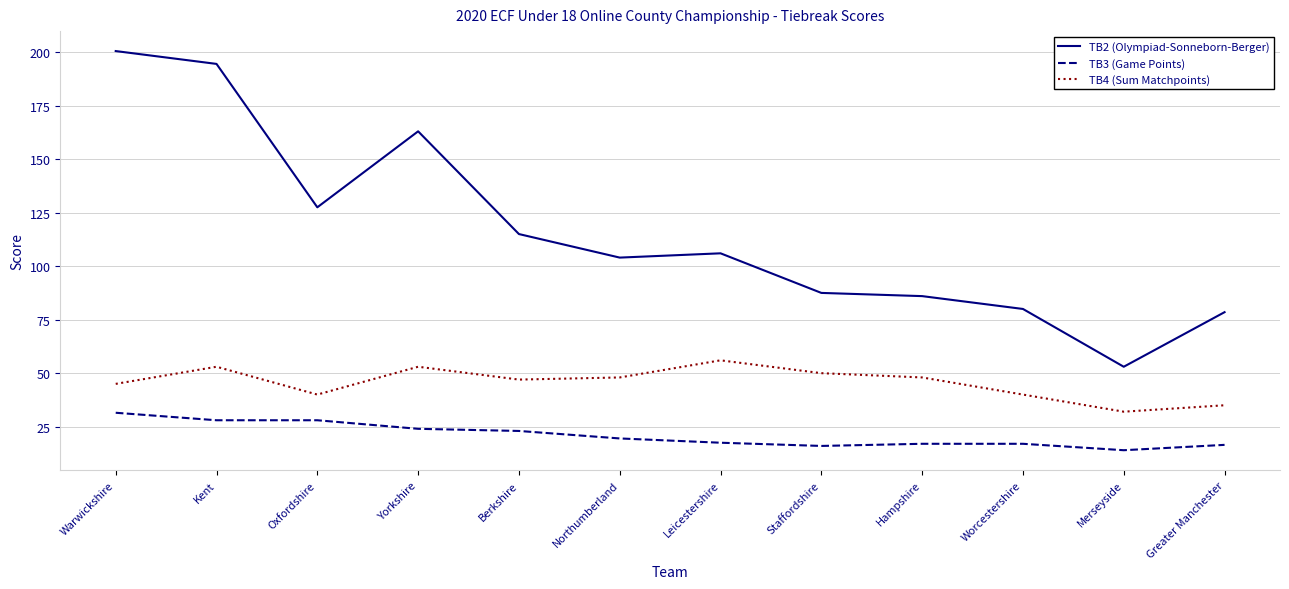

True or false: TB4 (Sum Matchpoints) and TB3 (Game Points) intersect in this chart.

False